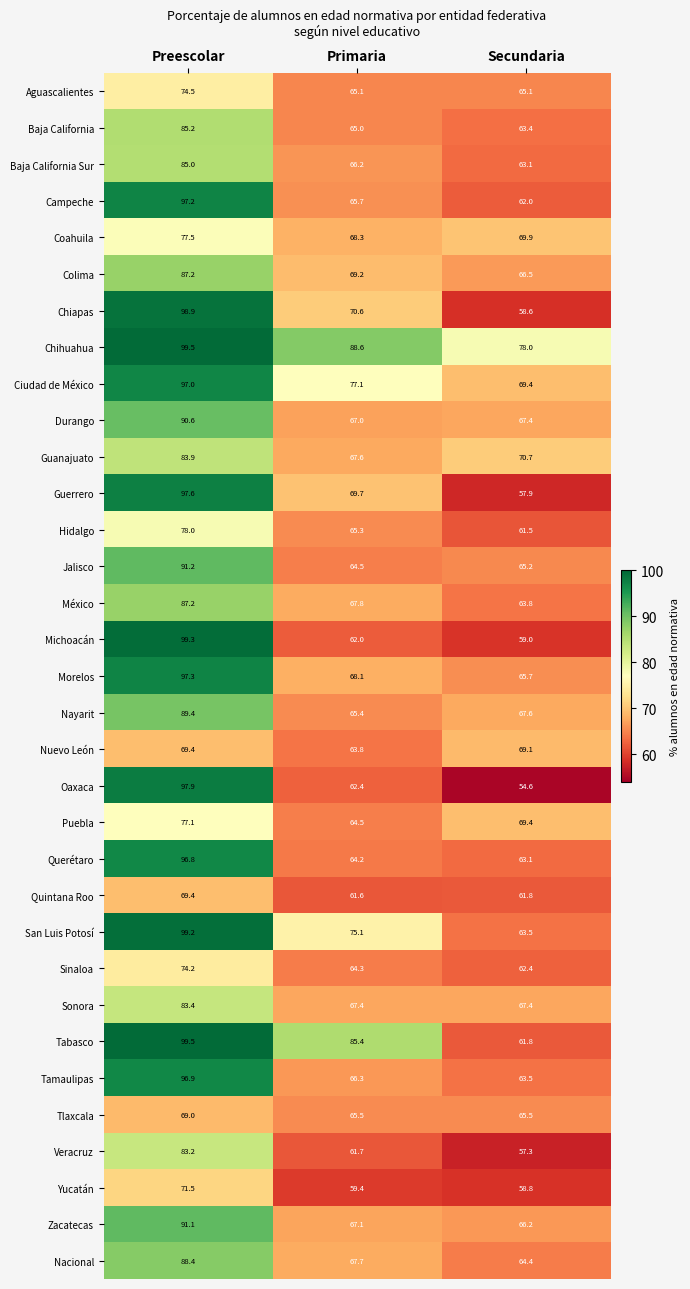

Is it true that Querétaro equals 96.8 at Preescolar?

True